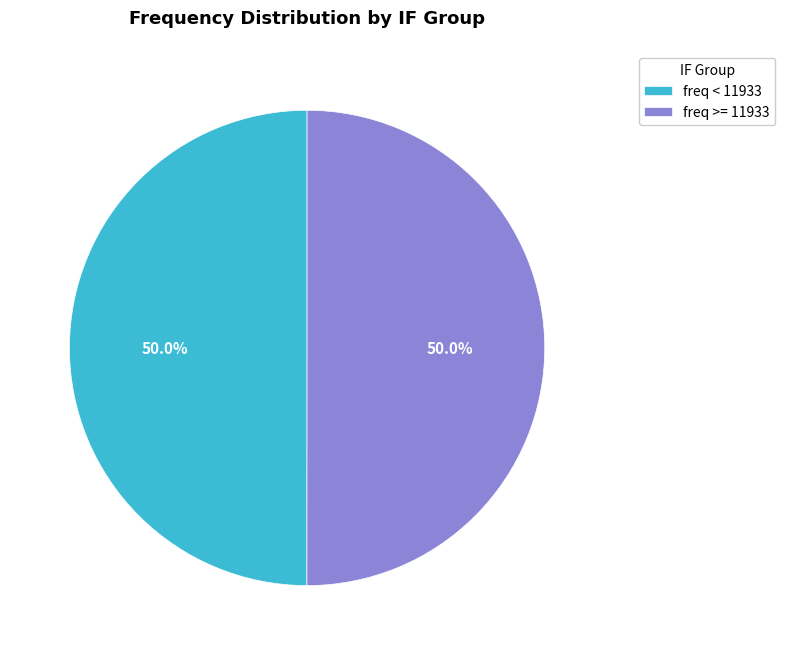

How much of the chart is everything except freq >= 11933?

50.0%